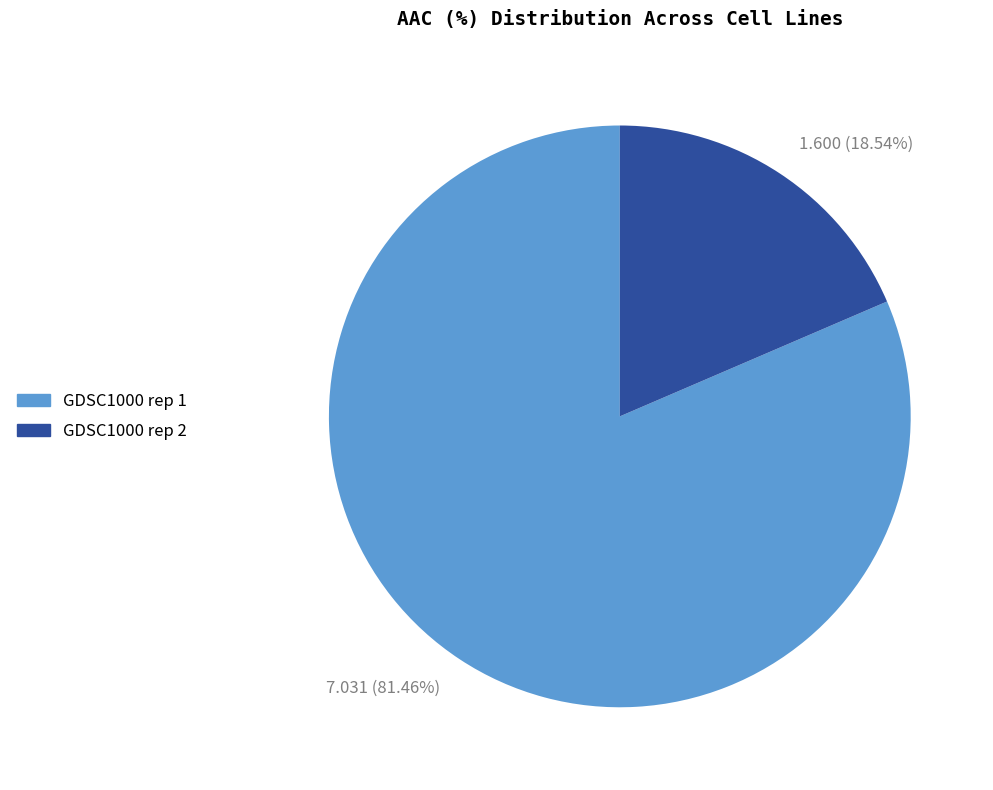

To the nearest percent, what is the difference between the largest and smallest slice percentages?

63%